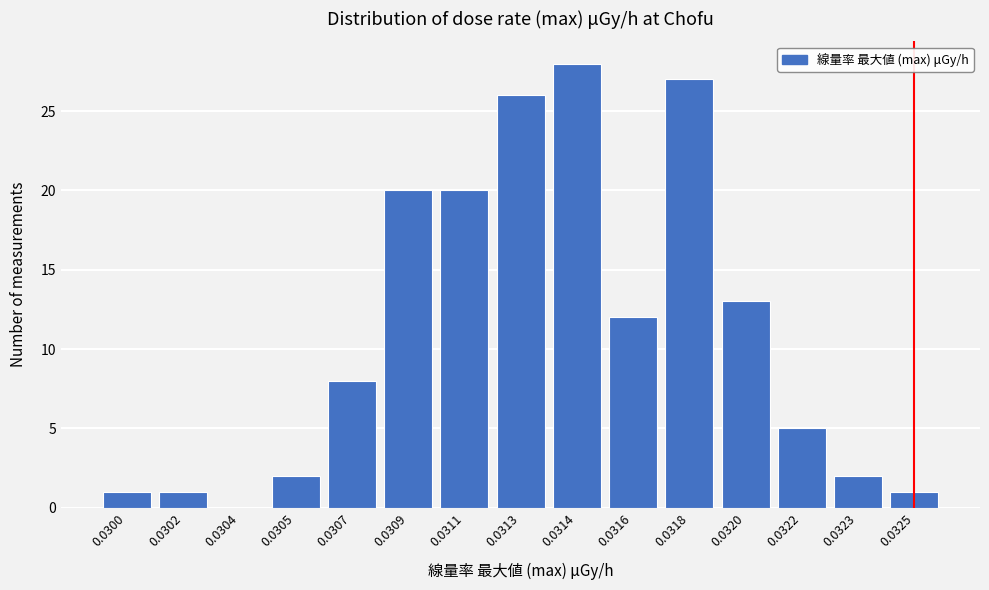

Reading right to left, extract all data points from this chart.

0.0325=1	0.0323=2	0.0322=5	0.0320=13	0.0318=27	0.0316=12	0.0314=28	0.0313=26	0.0311=20	0.0309=20	0.0307=8	0.0305=2	0.0304=0	0.0302=1	0.0300=1